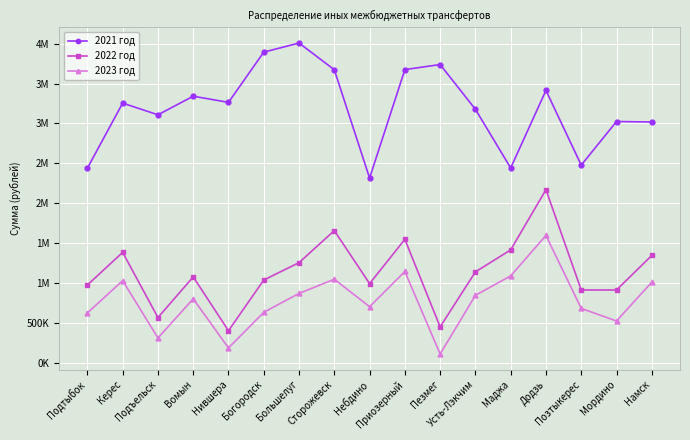

Does the chart have visible grid lines?

Yes